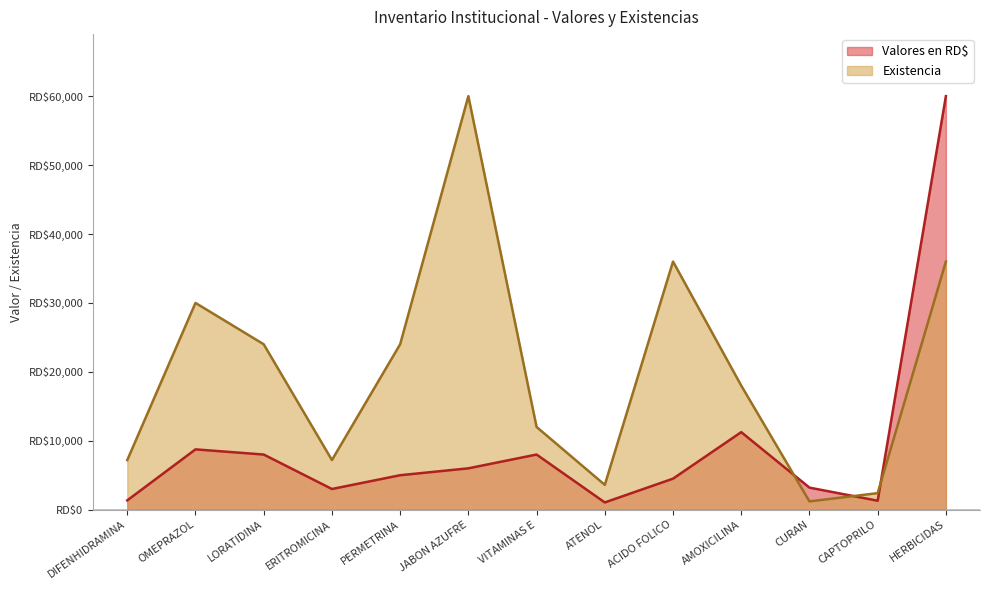

What is the label of the 9th point from the left?

ACIDO FOLICO